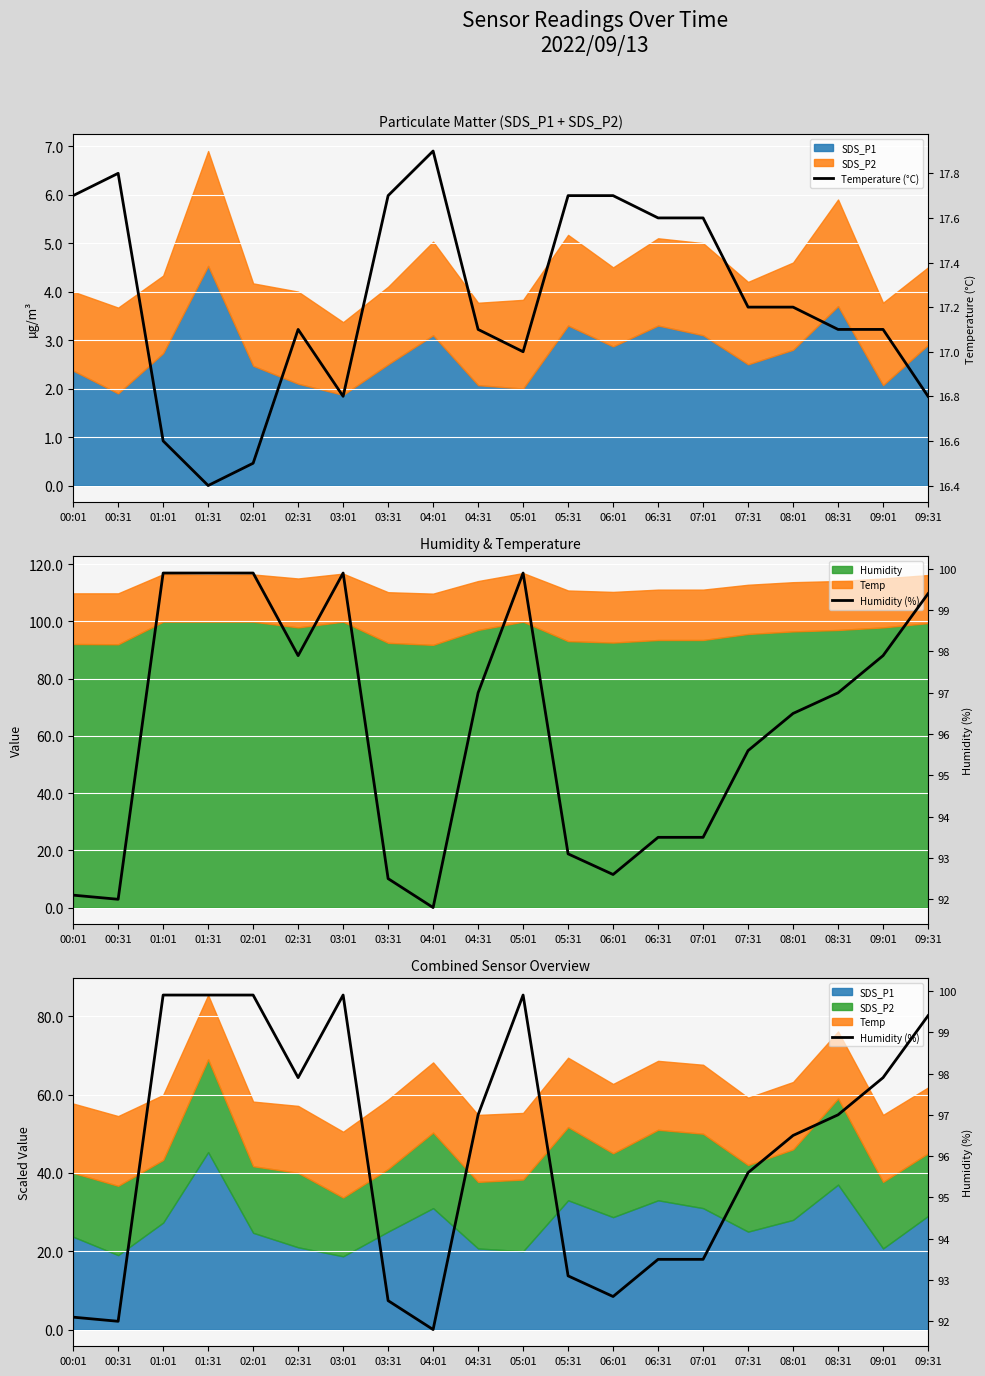

How many interior local valleys does the Temperature (°C) series have?

3